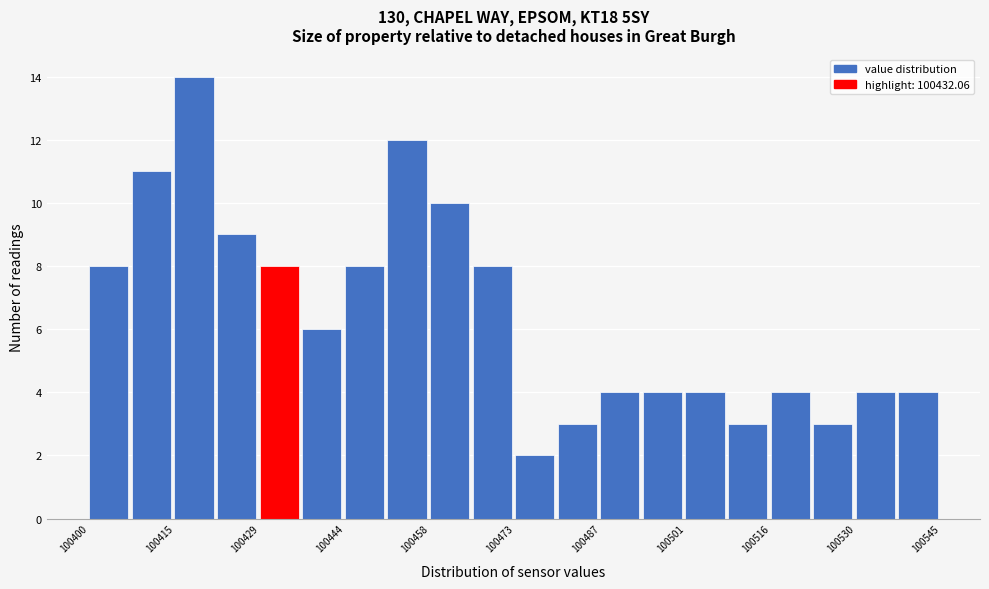

Read against the x-axis, roughly where is the centre of the tallest bar?

100418